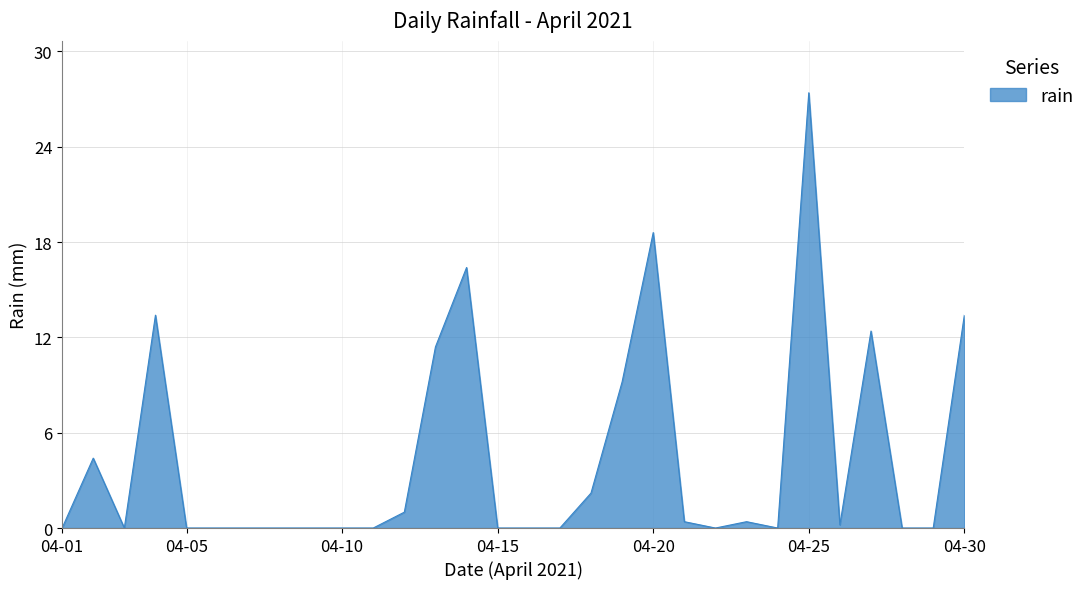

What is the maximum value shown in the chart?

27.4